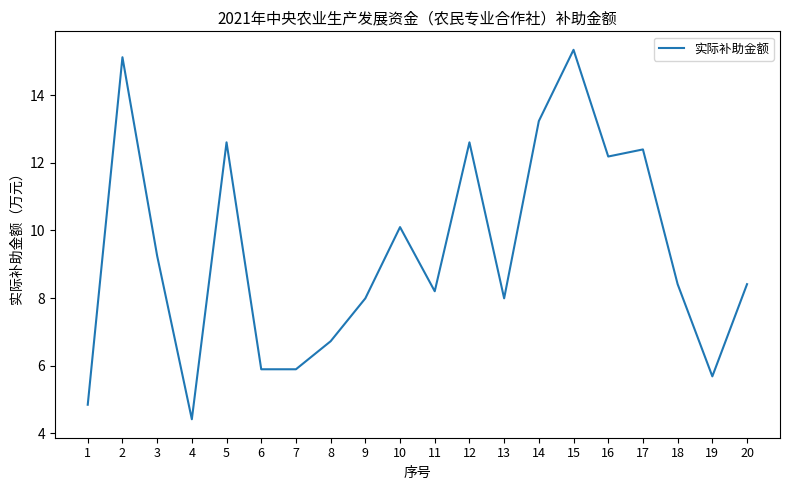

At which category does the data reach its first local peak?

2